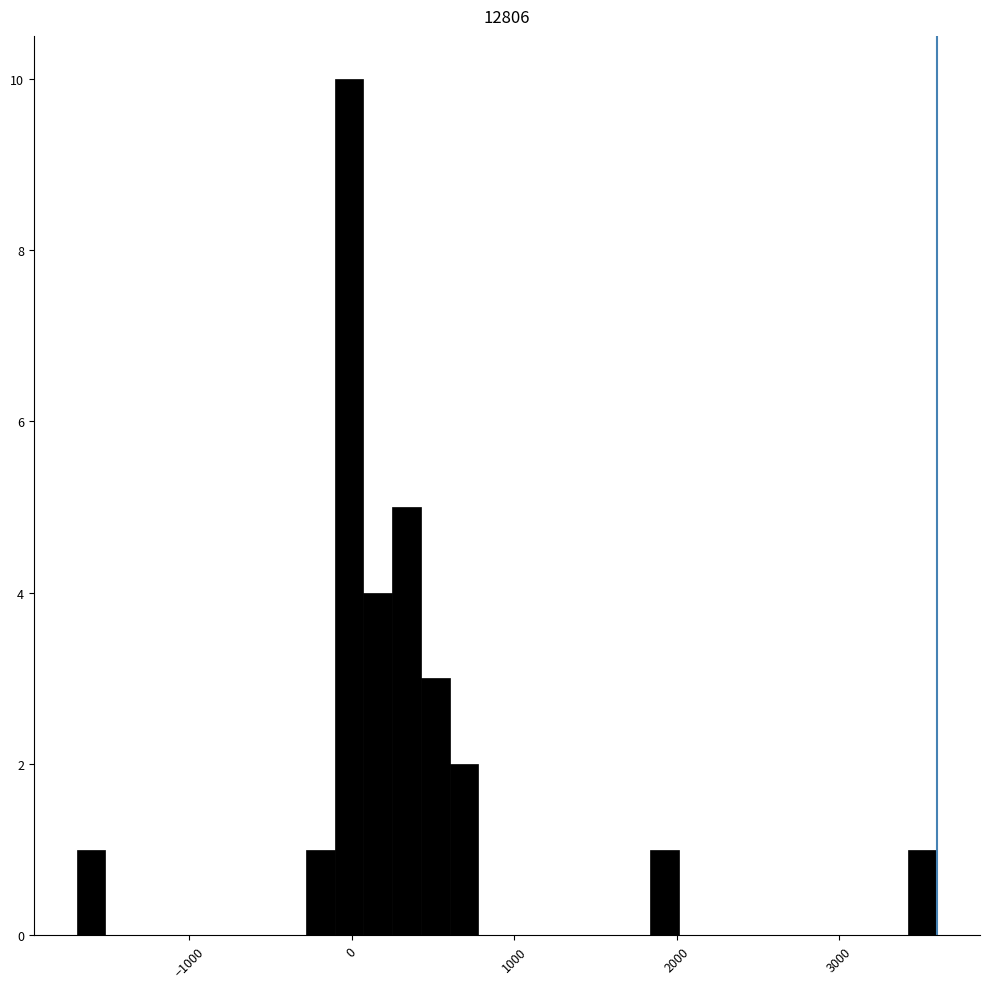

Read against the x-axis, roughly where is the centre of the tallest bar?

0